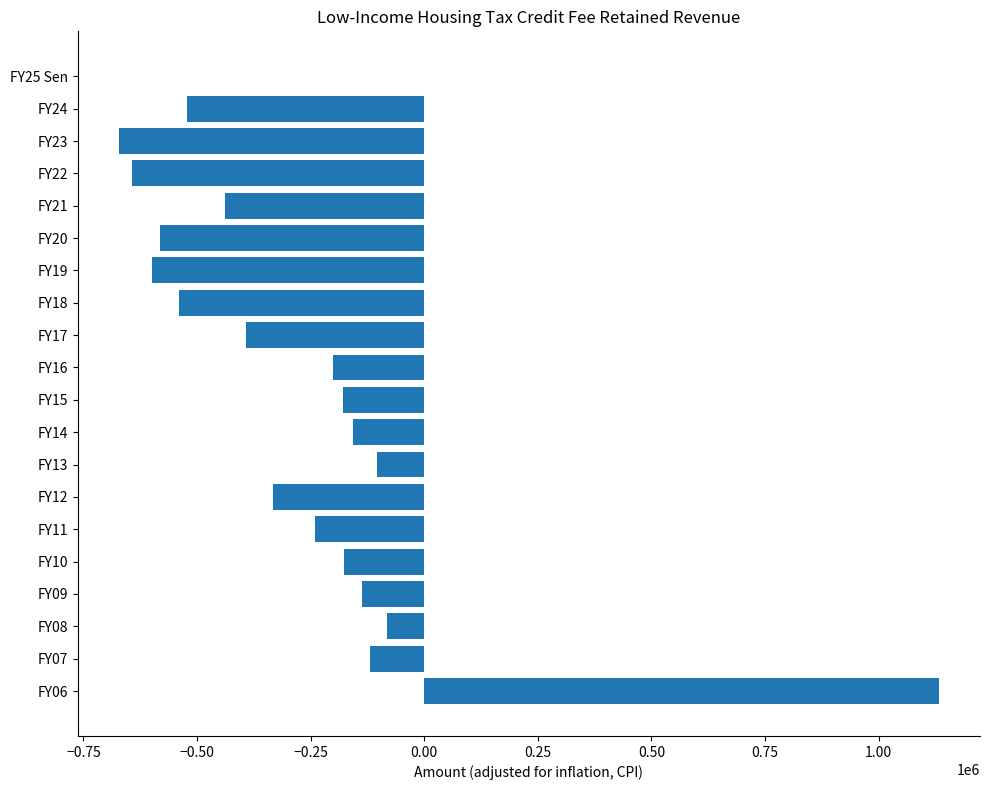

What is the sum of all values?

-4985462